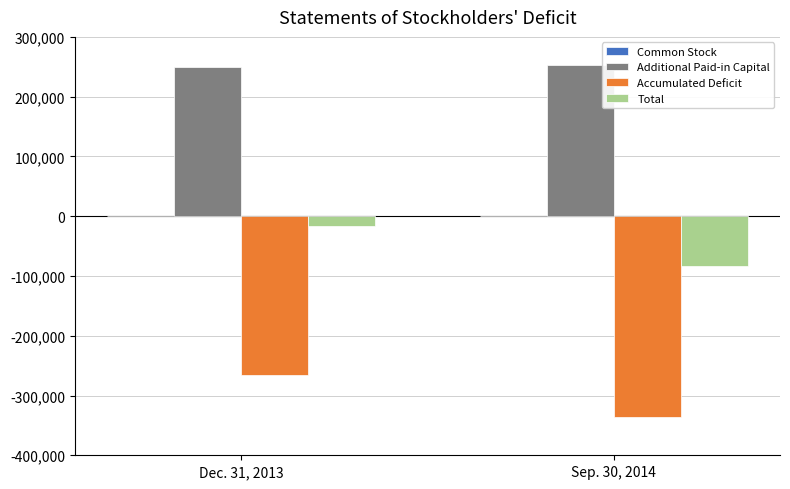

At which label is Accumulated Deficit closest to -301332?

Dec. 31, 2013